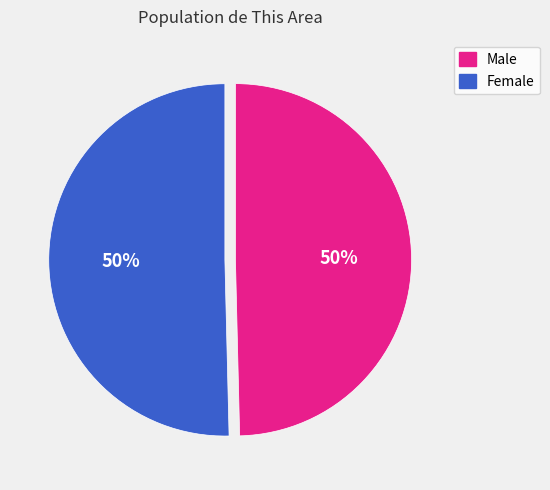

Approximately how many times larger is the value at Male compared to Female?

1.0